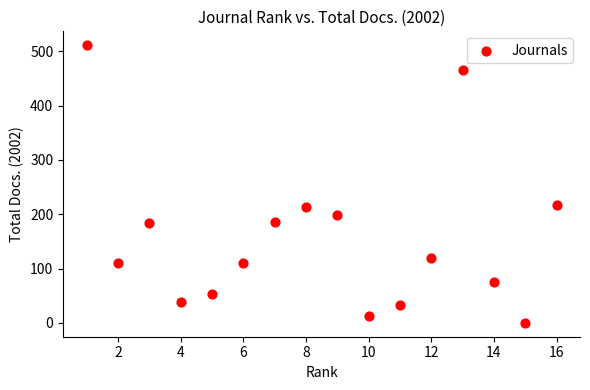

What is the range of Y values (max minus min)?

511